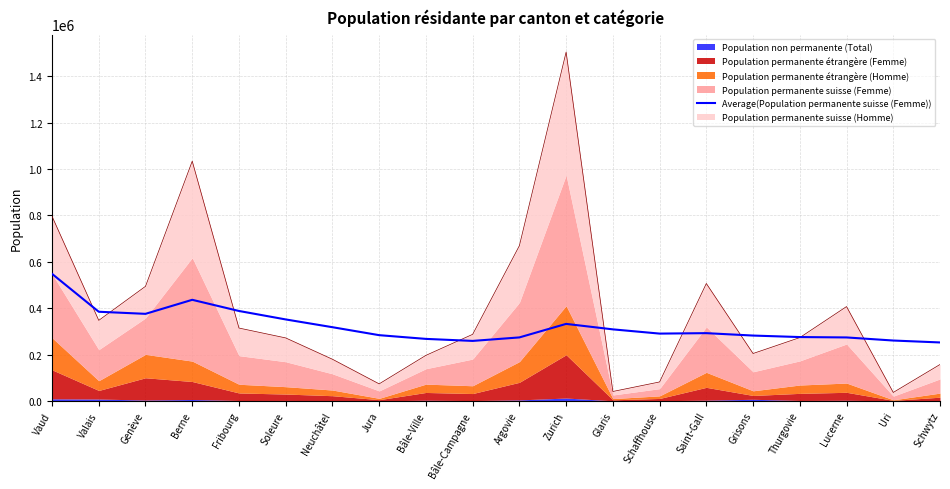

Between Fribourg and Bâle-Campagne, which is larger?

Fribourg